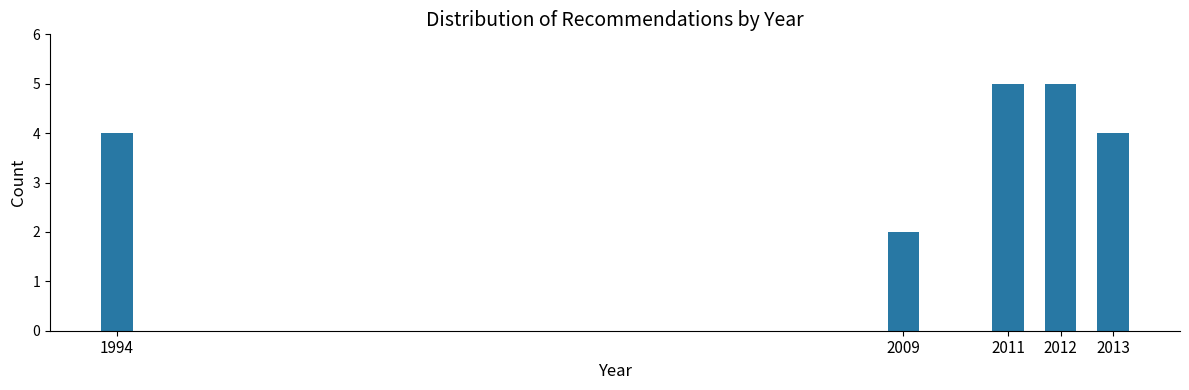

Reading left to right, transcribe all the data shown in this chart.

1994=4	2009=2	2011=5	2012=5	2013=4